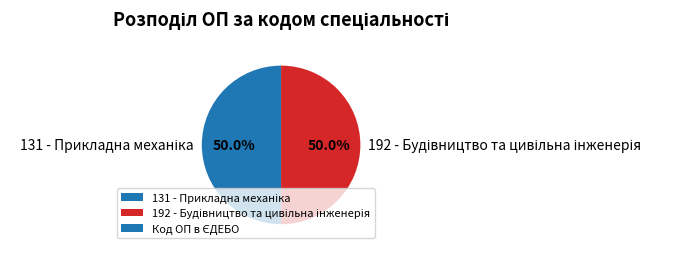

How many slices are in this pie chart?

2